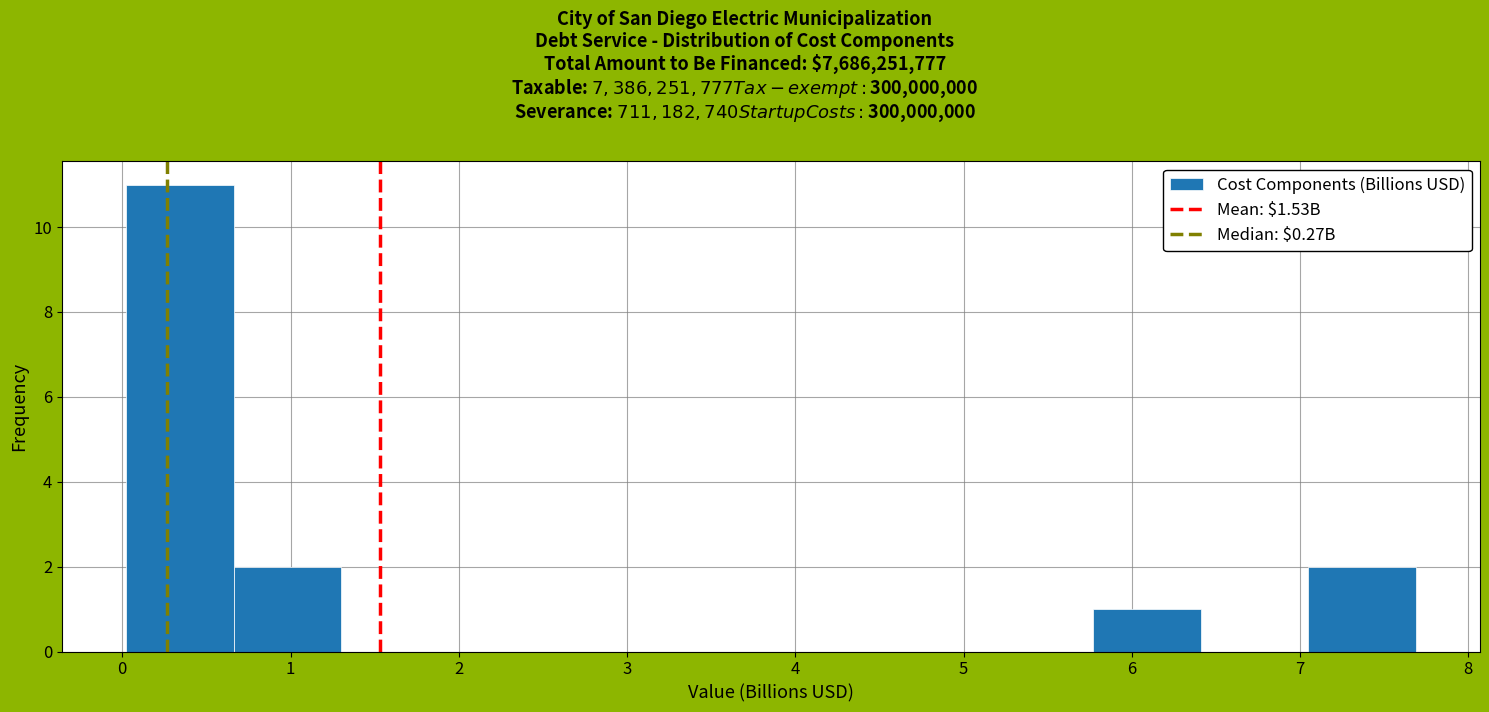

Over which range of the x-axis is the bar tallest?

0.0 to 0.7